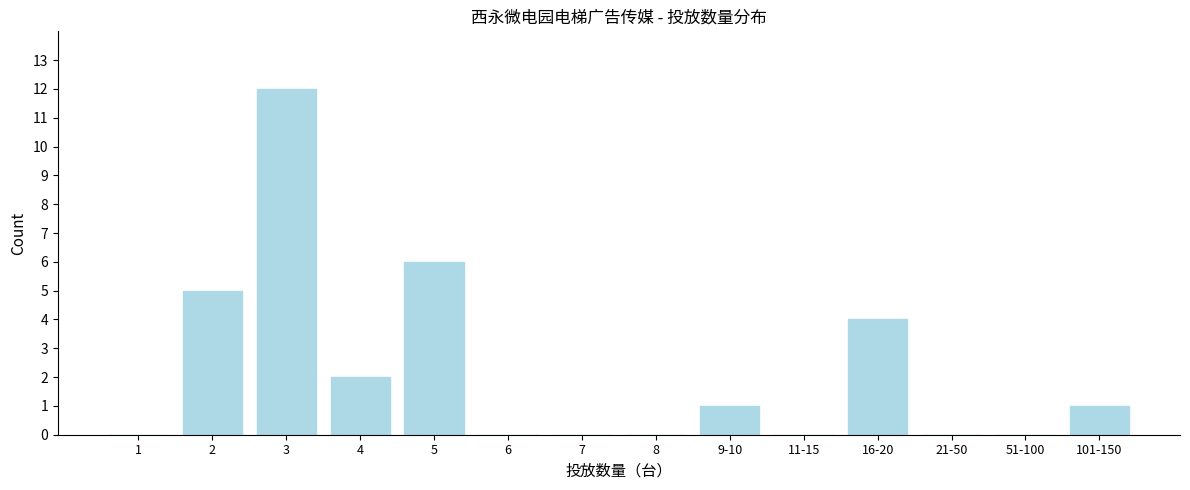

Reading left to right, what are all the values shown in this chart?

1=0	2=5	3=12	4=2	5=6	6=0	7=0	8=0	9-10=1	11-15=0	16-20=4	21-50=0	51-100=0	101-150=1